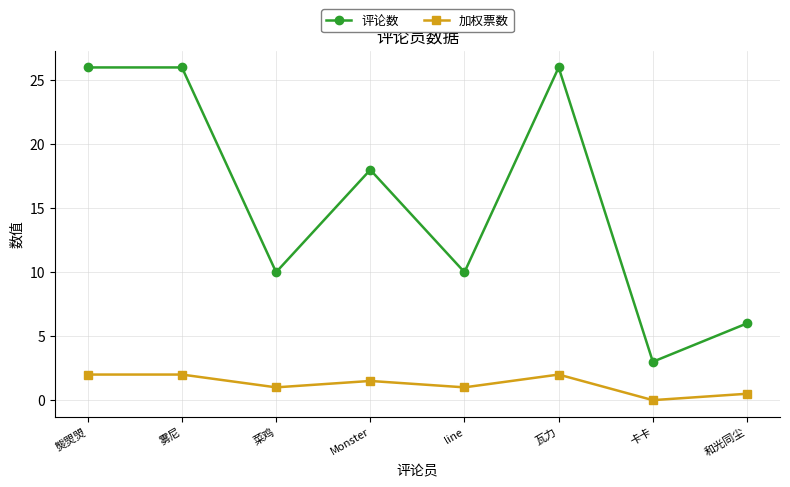

What is the spread (max minus min) of values at 菜鸡?

9.0